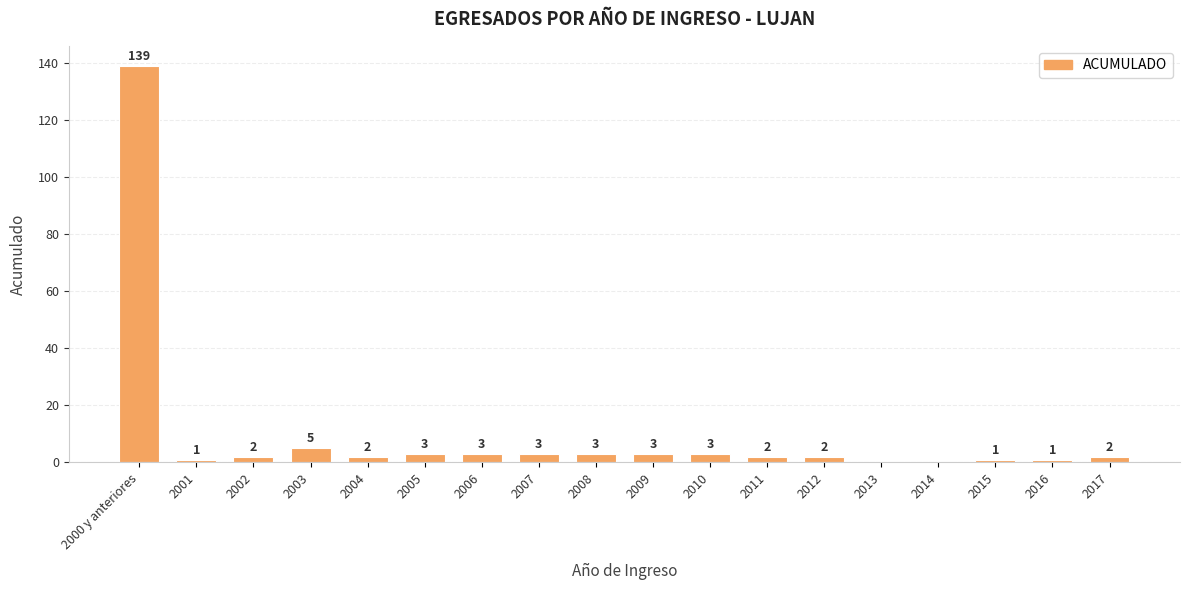

How many distinct data groups are displayed?

1